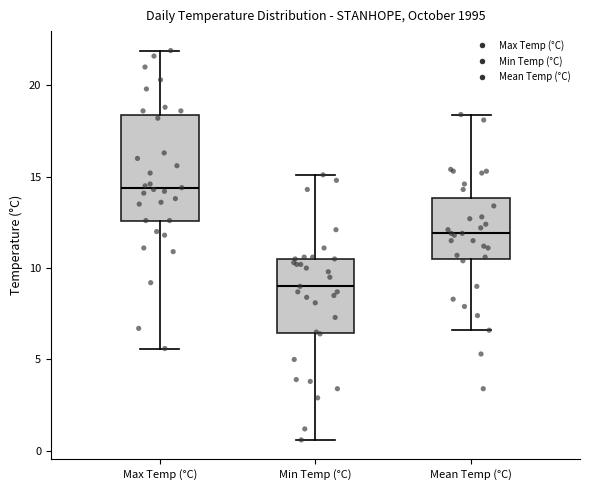

Comparing the boxes themselves (not the whiskers), which one is the tallest?

Max Temp (°C)